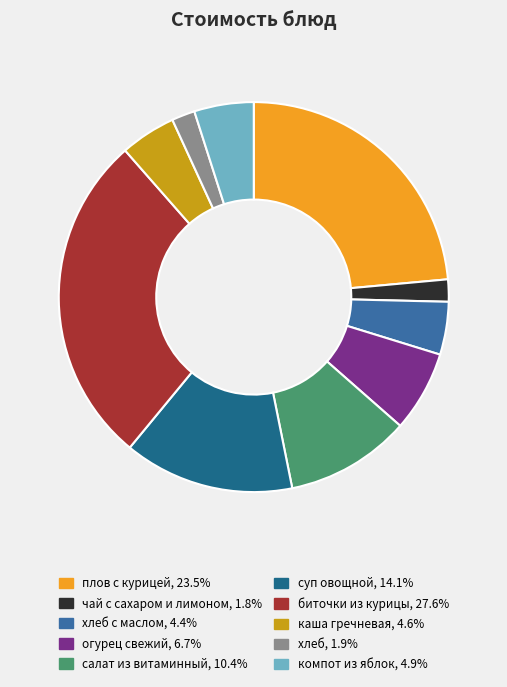

How many segments does this pie chart have?

10